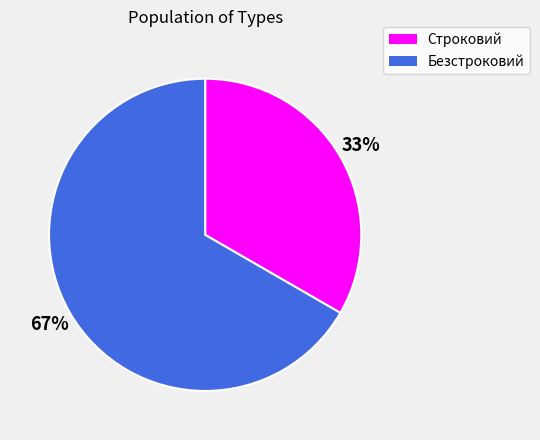

Do Безстроковий and Строковий together represent more than half of the pie?

Yes